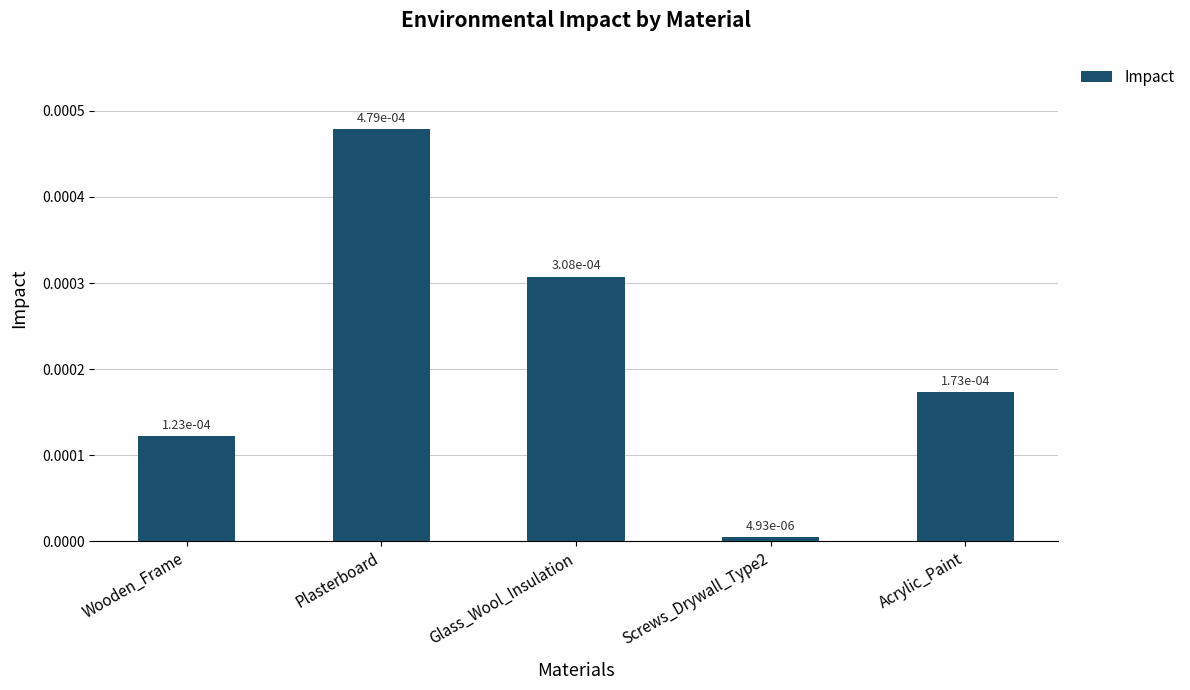

What is the label of the 3rd bar from the left?

Glass_Wool_Insulation